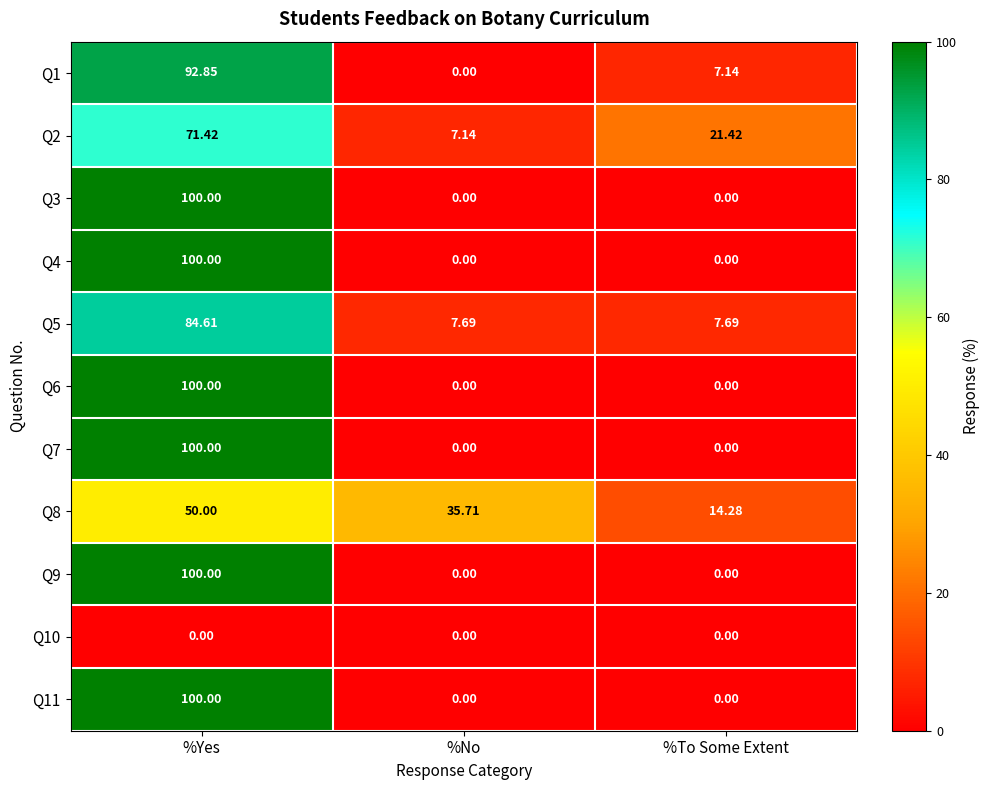

Is the value of Q2 at %No greater than the value of Q9 at %To Some Extent?

Yes